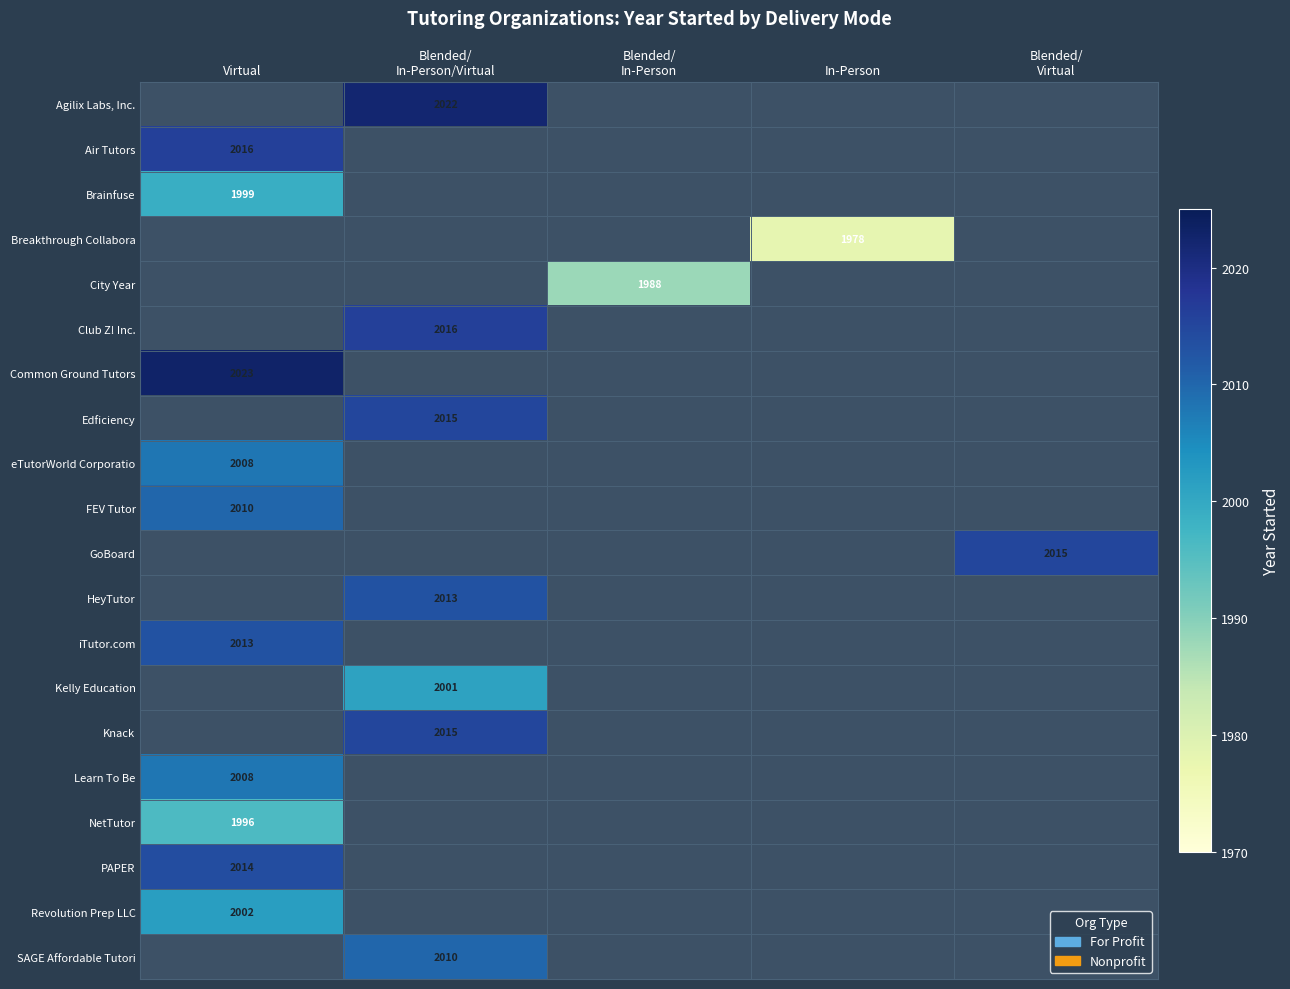

True or false: NetTutor has a value of 1996 at Virtual.

True